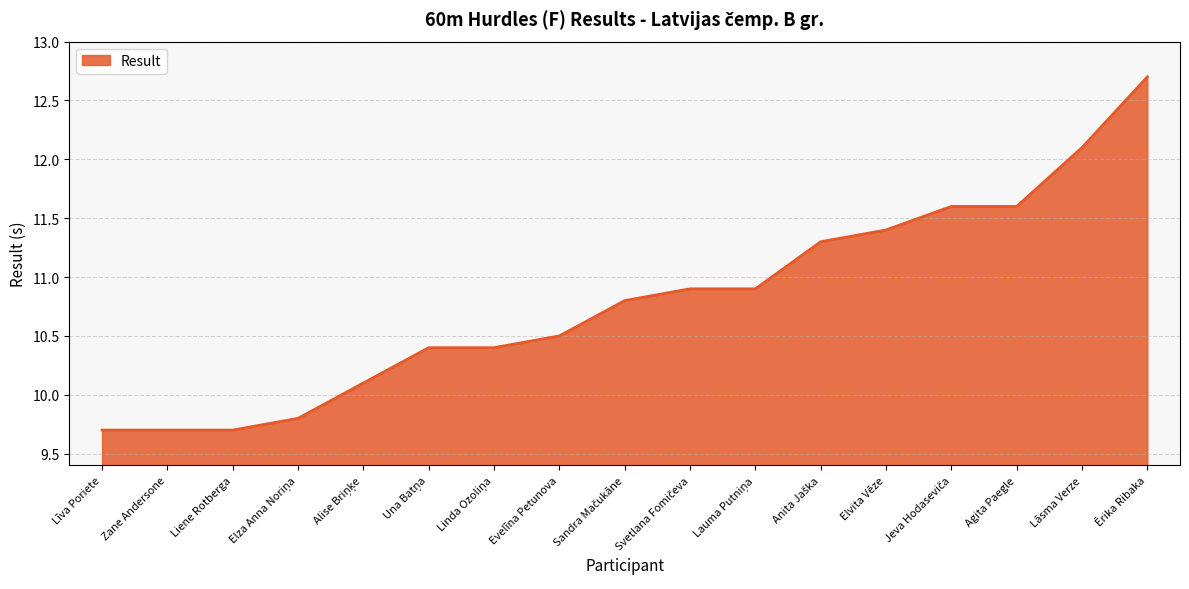

The value at Evelīna Petunova is 3.8. True or false?

False